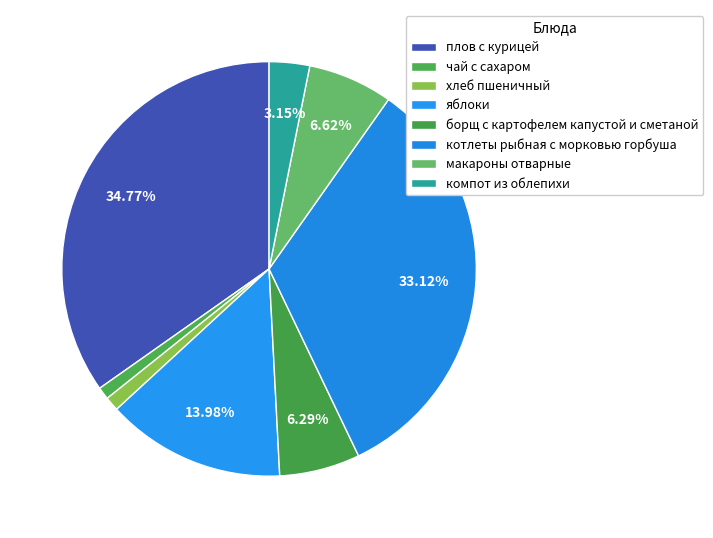

How many slices are in this pie chart?

8